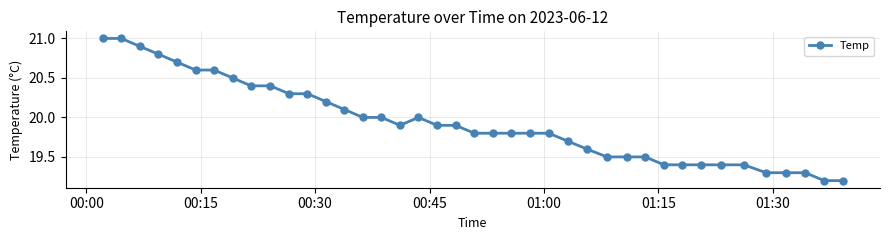

What is the value of the 39th point from the left?

19.2